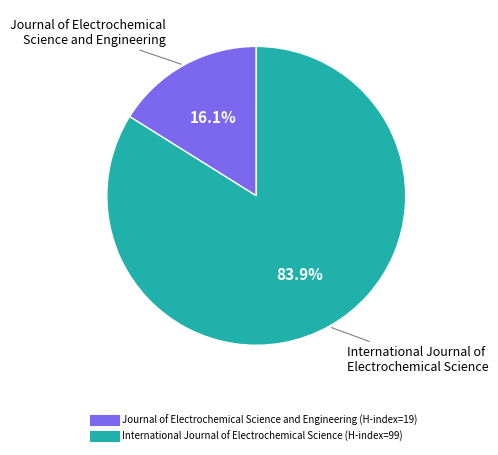

The Journal of Electrochemical Science and Engineering slice represents 31% of the pie. True or false?

False